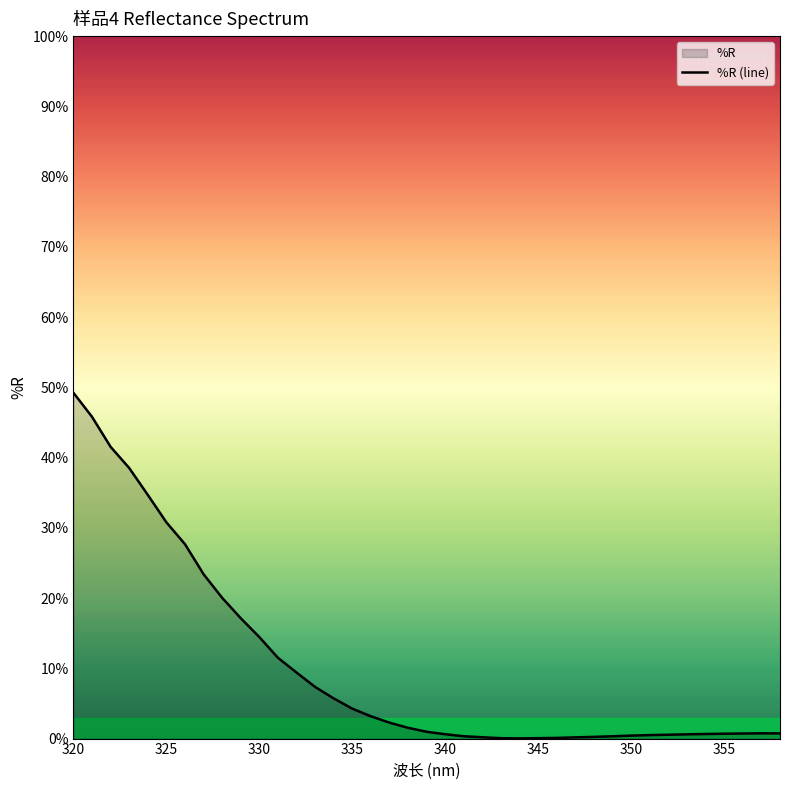

What is the label of the 1st point from the left?

320